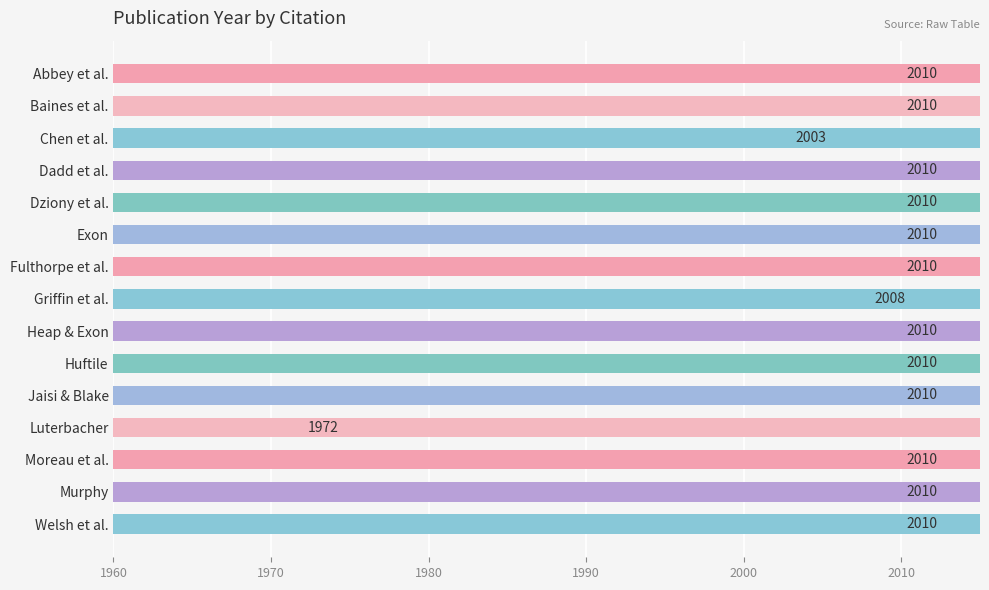

Between Huftile and Moreau et al., which is larger?

Huftile